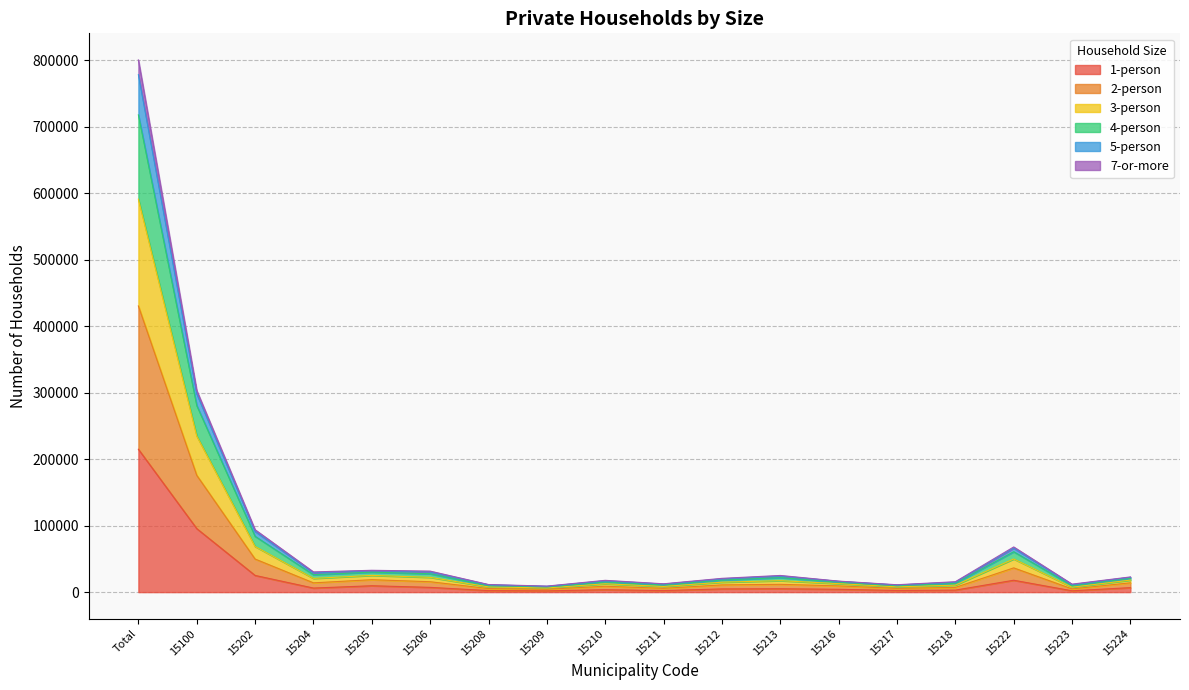

What is the label of the 1st point from the right?

15224